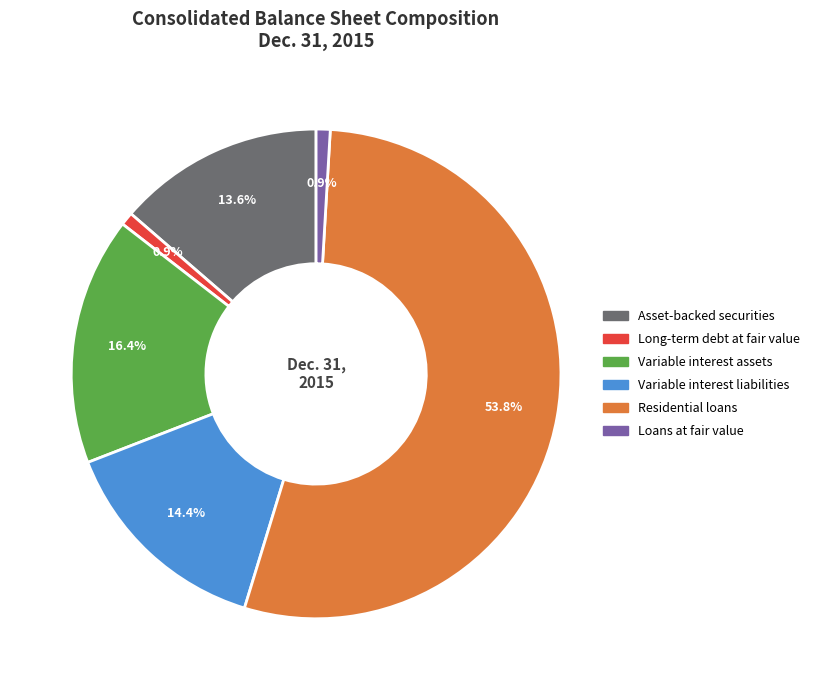

How many slices are in this pie chart?

6